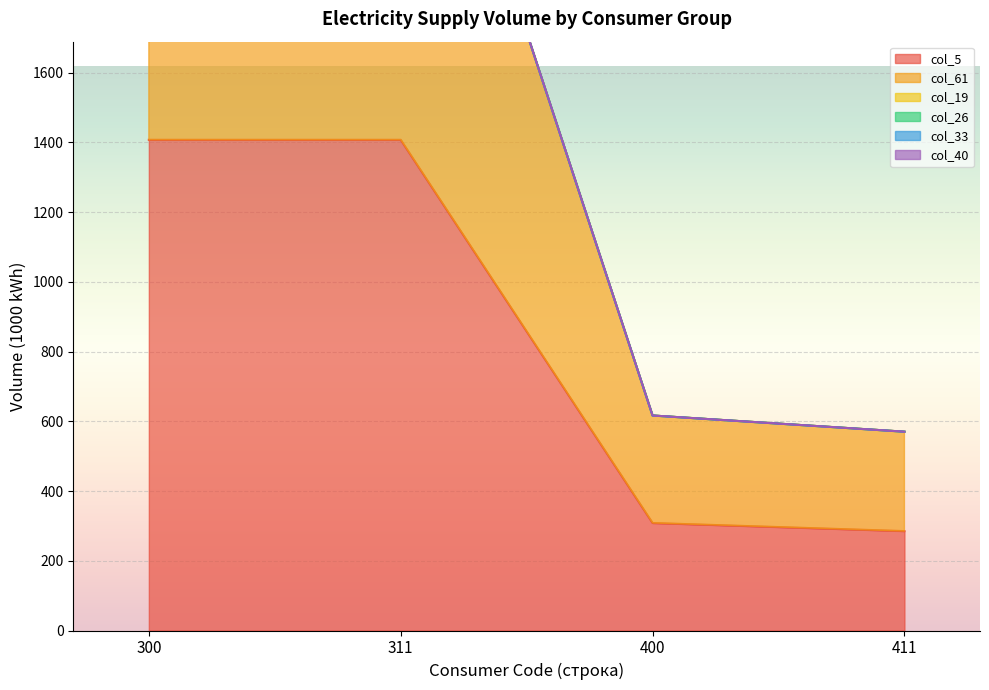

At which category does col_61 reach its first local peak?

300